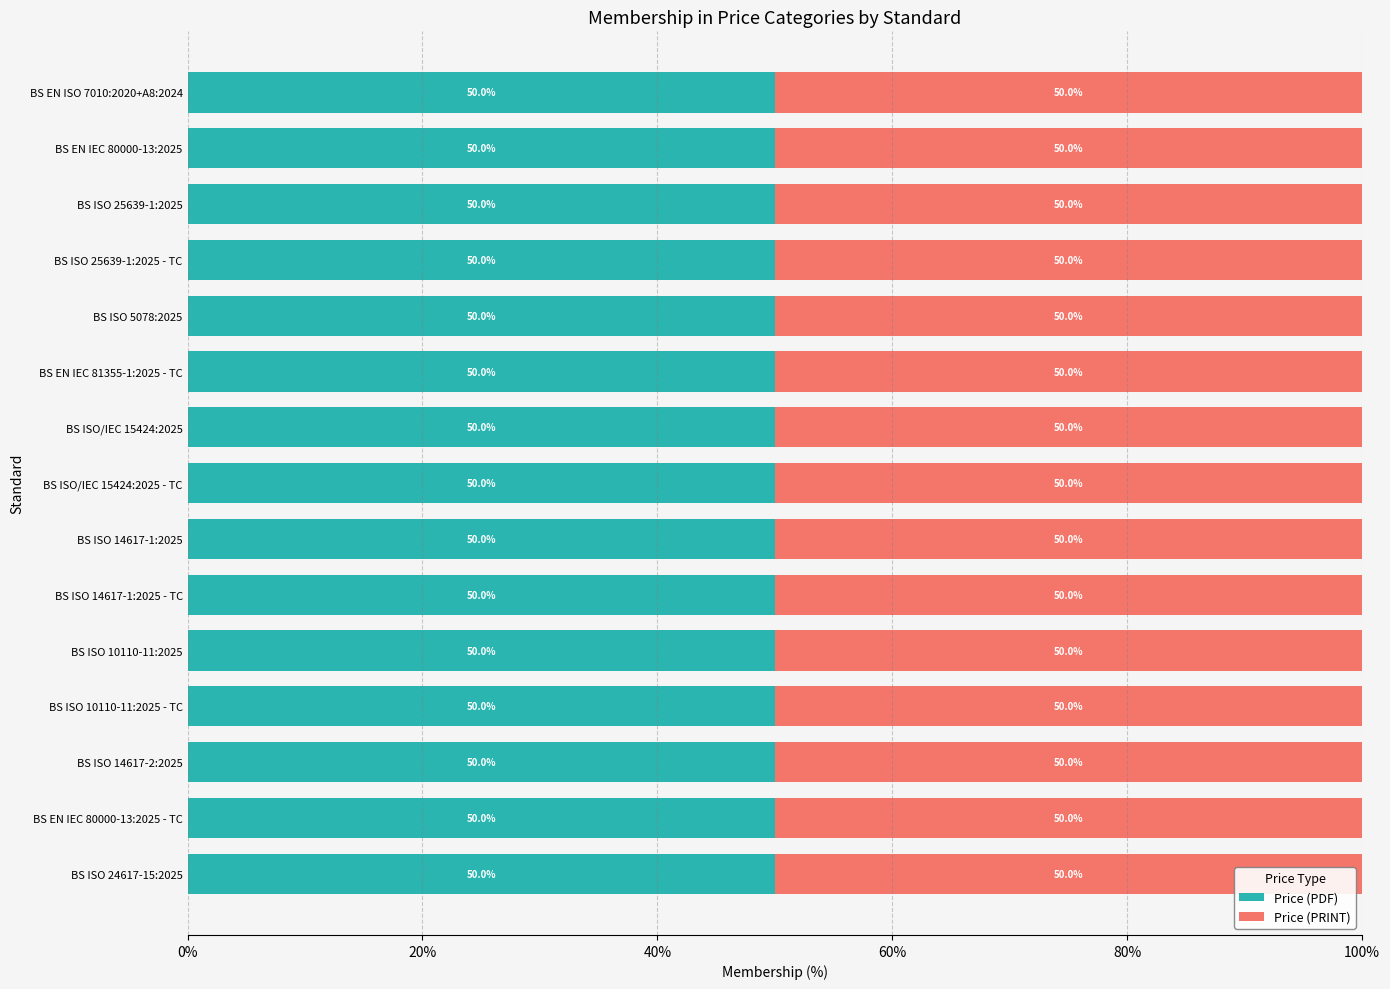

Which has a higher value, BS ISO 14617-1:2025 - TC or BS EN IEC 80000-13:2025 - TC?

BS EN IEC 80000-13:2025 - TC